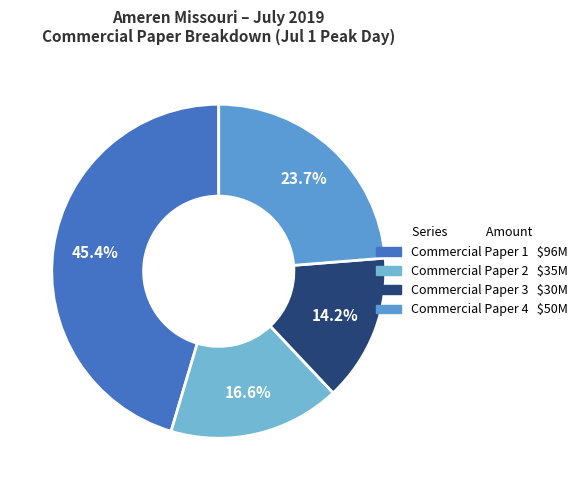

Is there any slice that represents more than half of the pie?

No